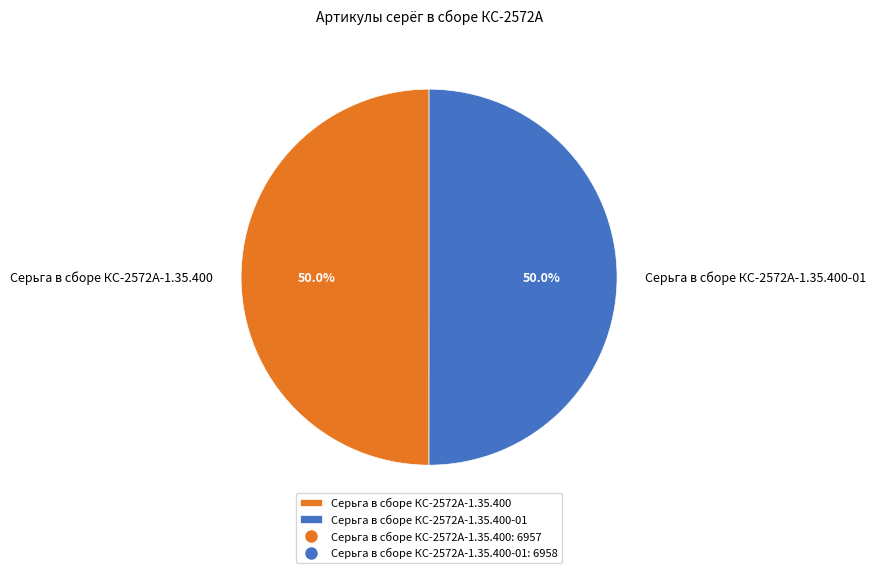

What percentage is the Серьга в сборе КС-2572А-1.35.400 slice, to the nearest percent?

50%